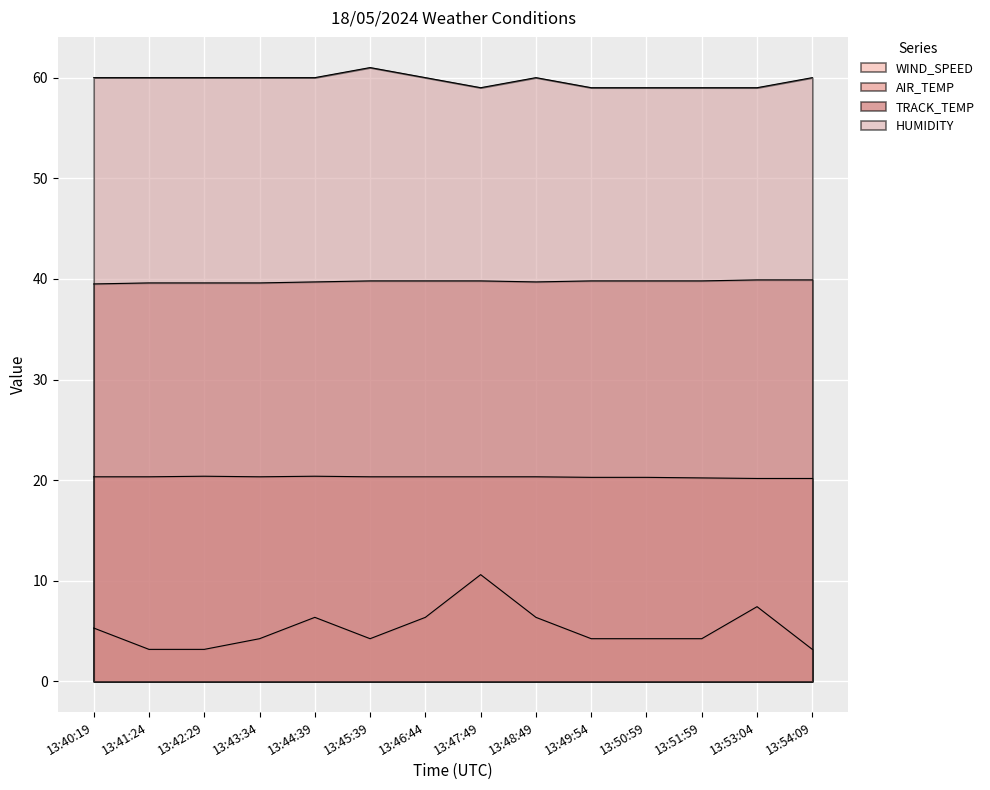

What is the sum of all HUMIDITY values?

836.0